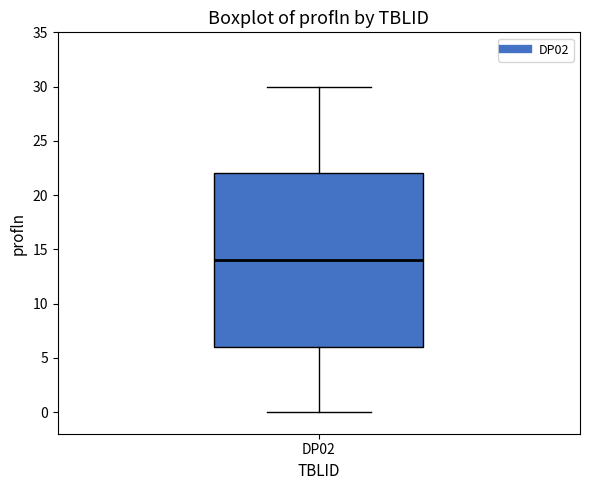

Where is the upper edge of the box for DP02 on the y-axis? The values are not printed on the chart, so give them approximately, as read against the axis.

22